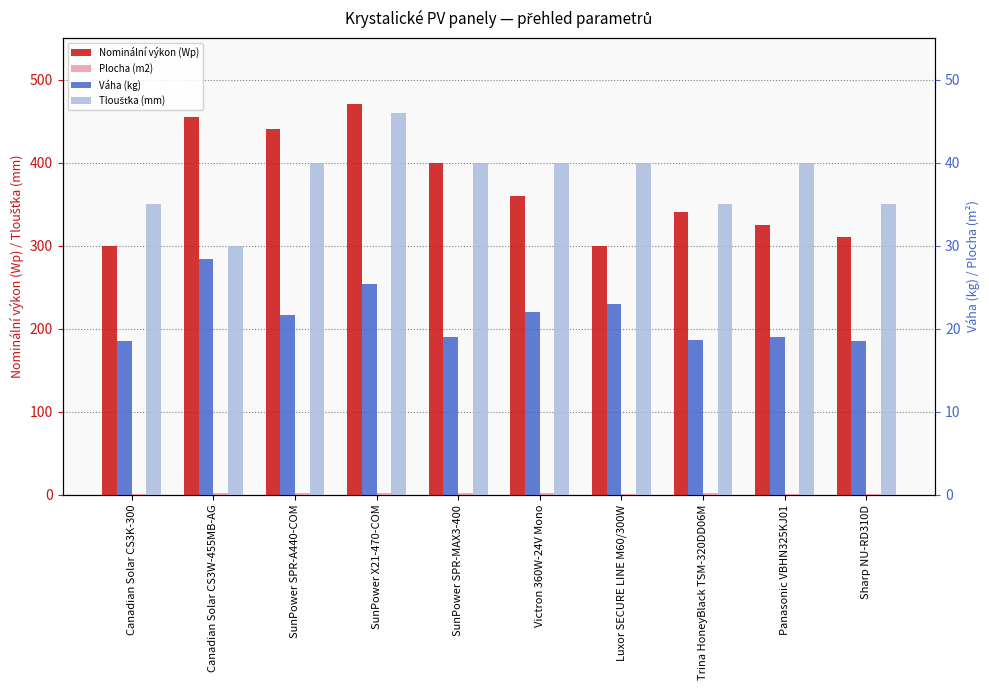

What is the value of the Plocha (m2) bar at the 9th from the left?

1.7